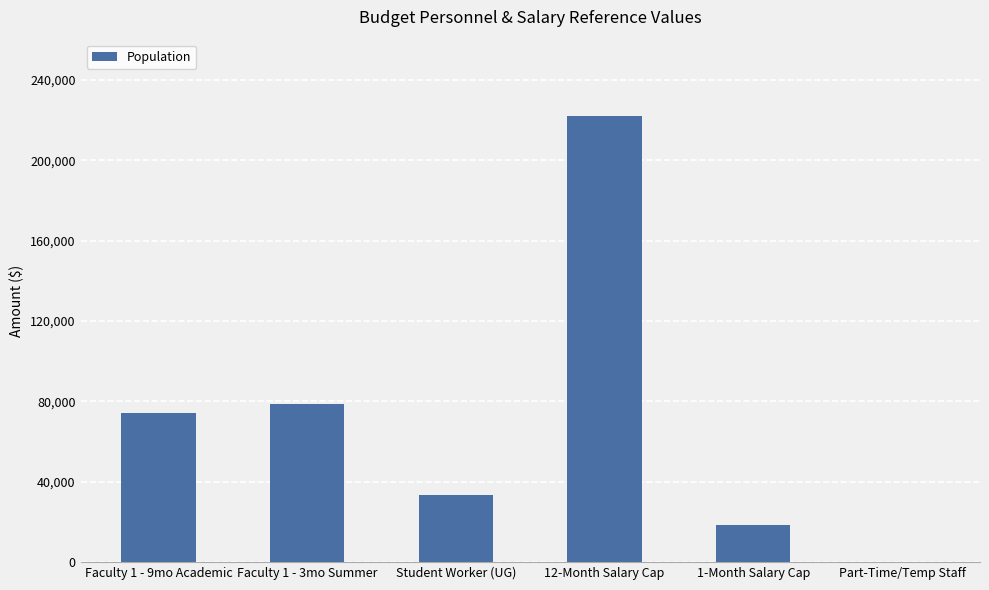

What is the greatest value displayed?

221900.0